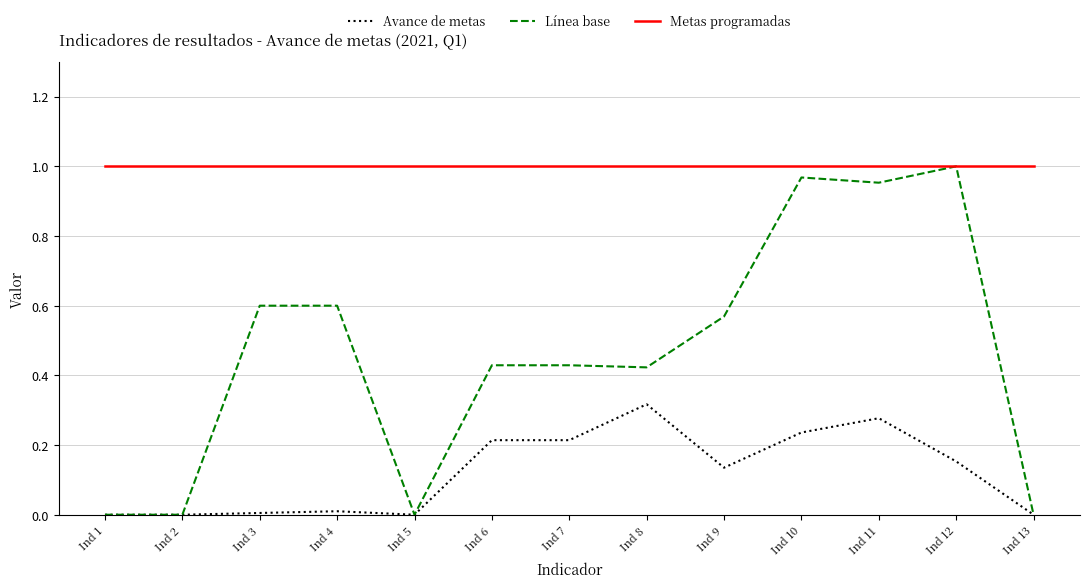

True or false: Avance de metas and Metas programadas intersect in this chart.

False